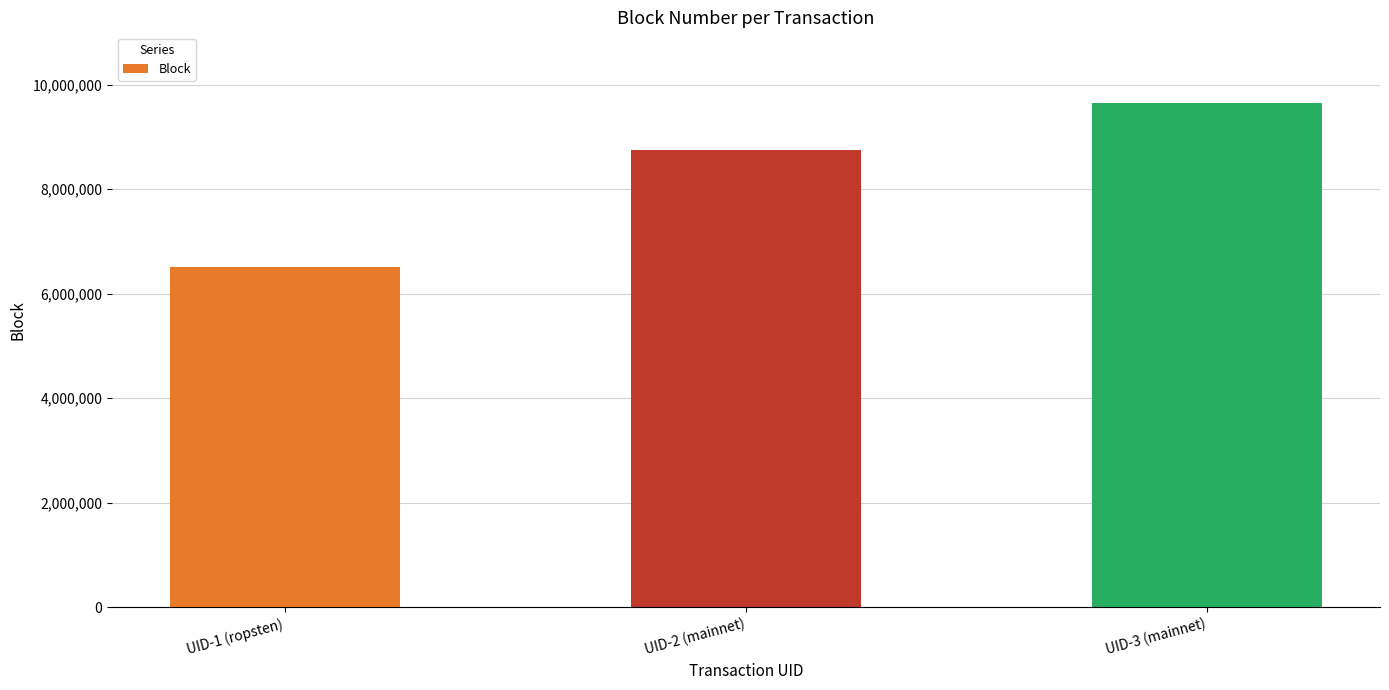

Does the chart contain stacked bars?

No